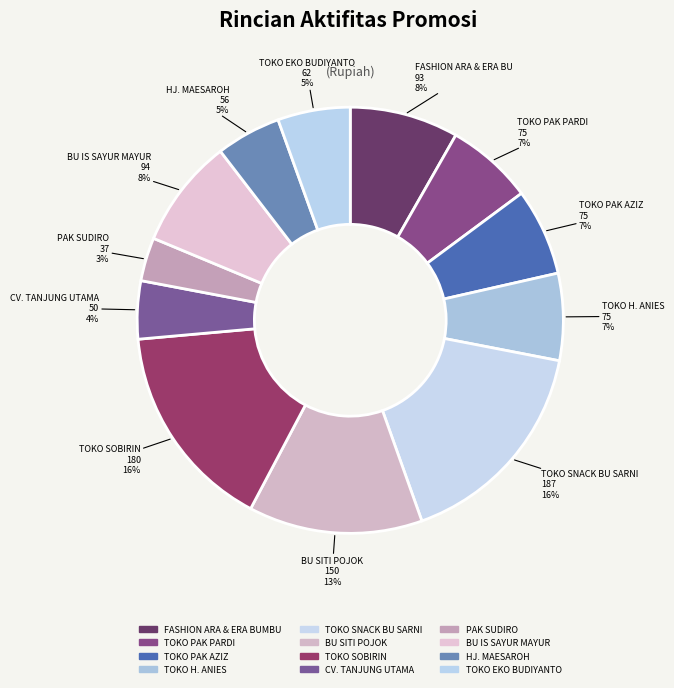

What percentage is the TOKO SNACK BU SARNI slice, to the nearest percent?

16%